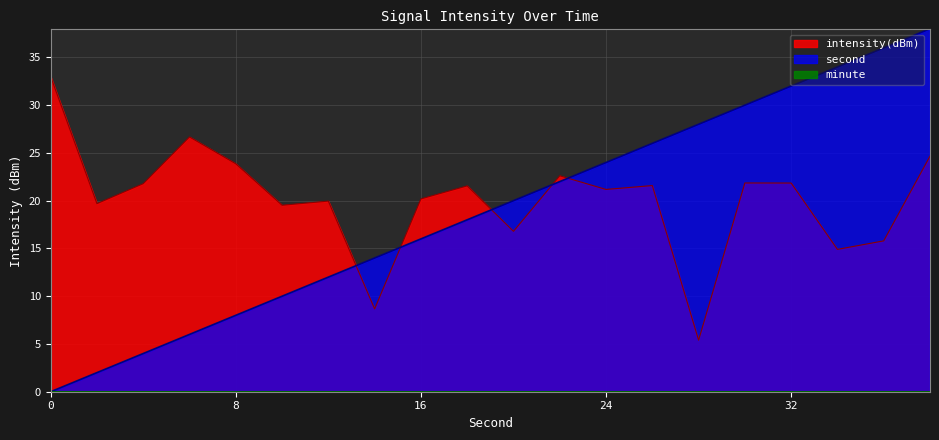

The value of intensity(dBm) at 8 is 14.8. True or false?

False